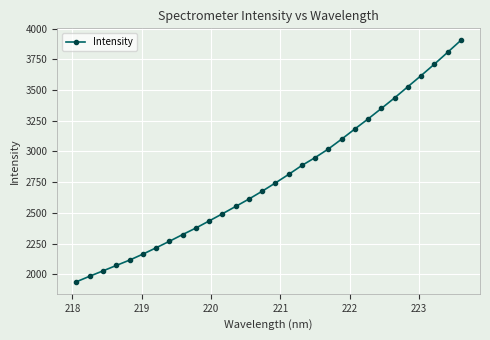

True or false: there are more than 2 points higher than both neighbors.

False